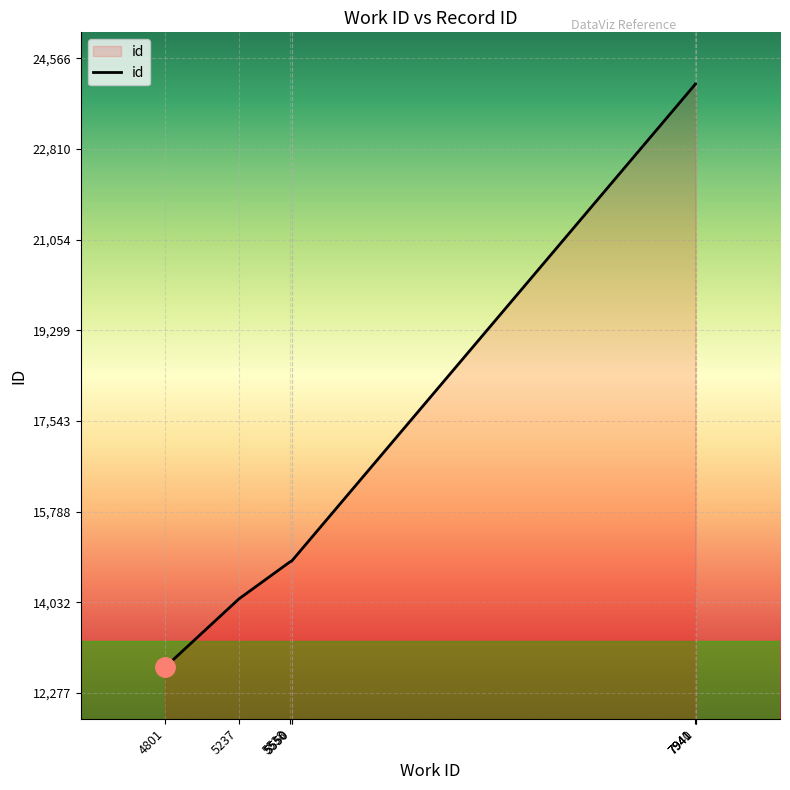

What is the difference between the values at 7940 and 5550?

9234